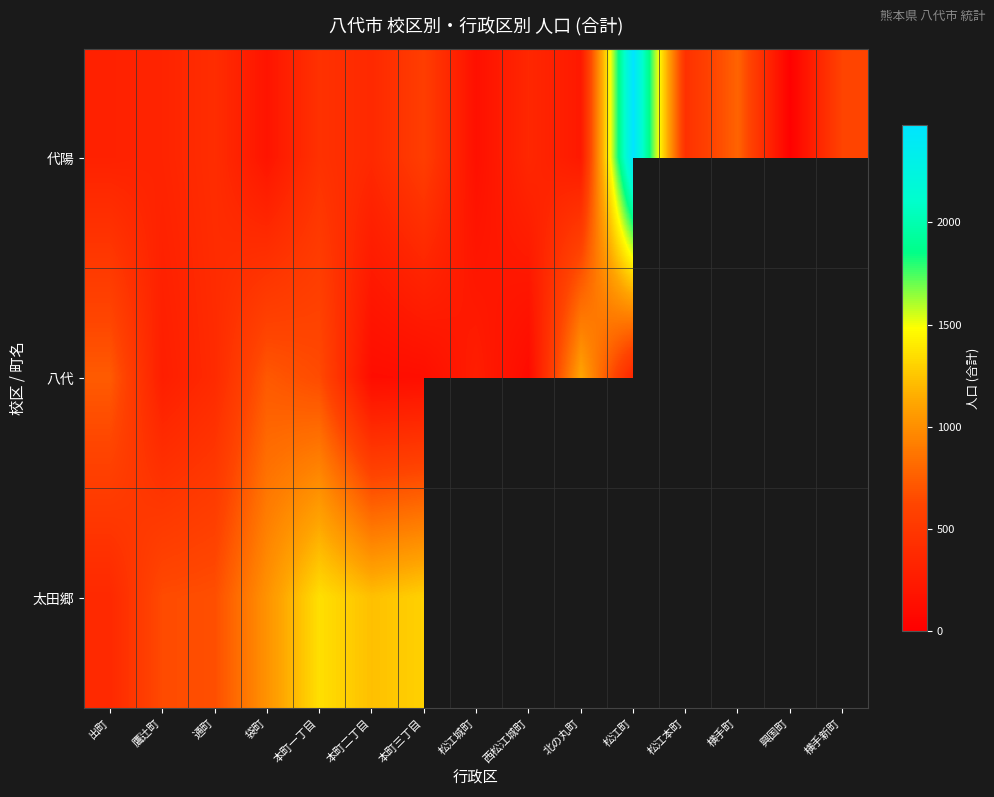

Which category has the highest value in the 代陽 series?

松江町